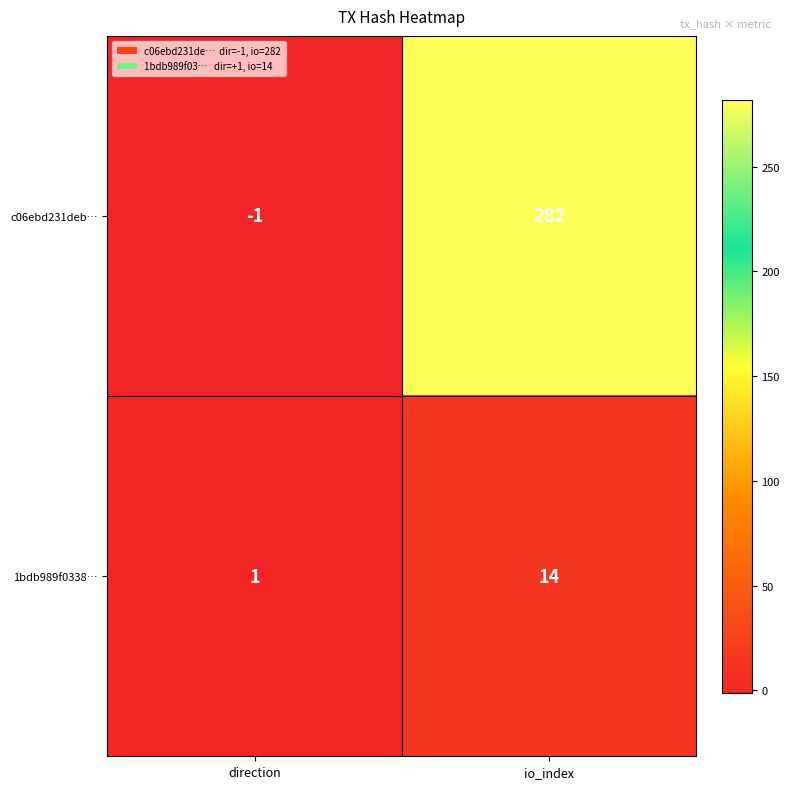

What is the greatest value displayed?

282